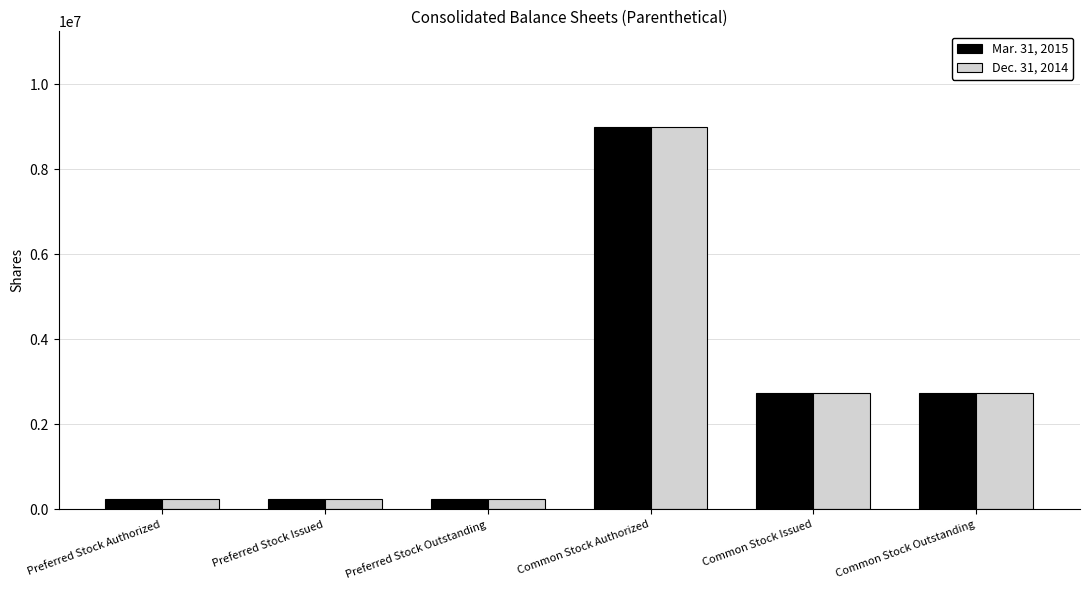

What is the value of the Mar. 31, 2015 bar at the 6th from the left?

2742992